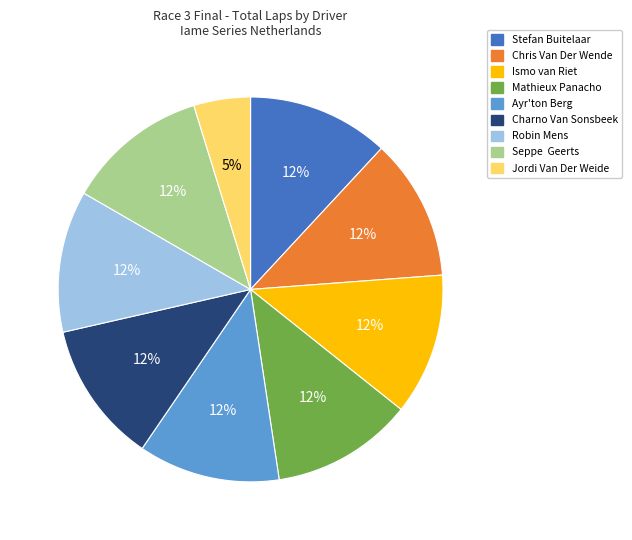

Combined, do Robin Mens and Seppe Geerts account for over 50%?

No